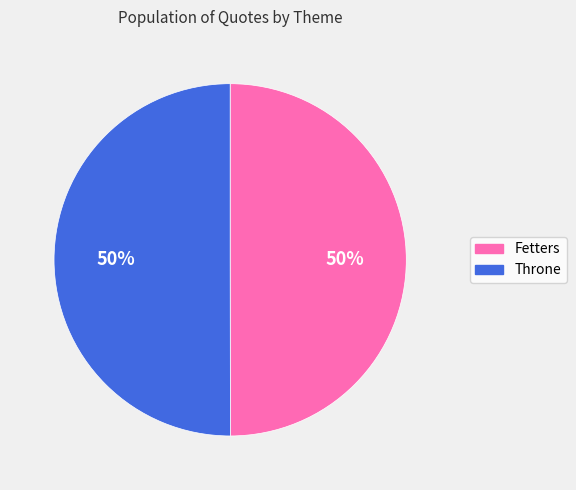

The Throne slice represents 58% of the pie. True or false?

False